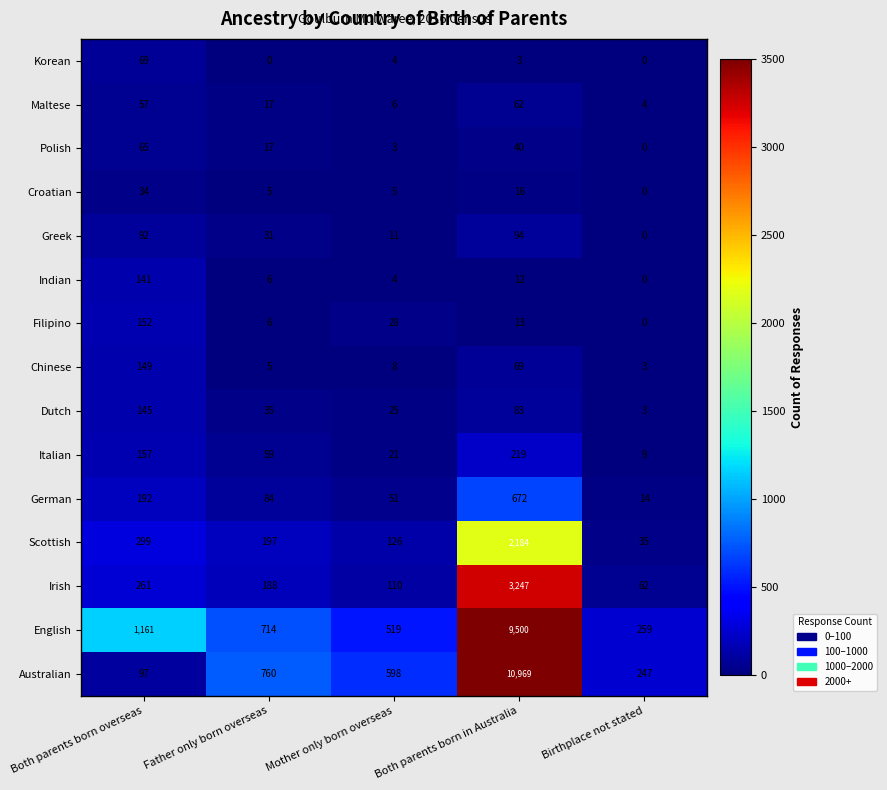

What is the average value of the Maltese series?

29